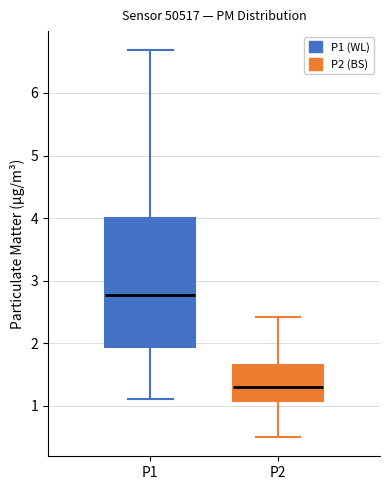

Where is the upper edge of the box for P2 on the y-axis? The values are not printed on the chart, so give them approximately, as read against the axis.

1.7